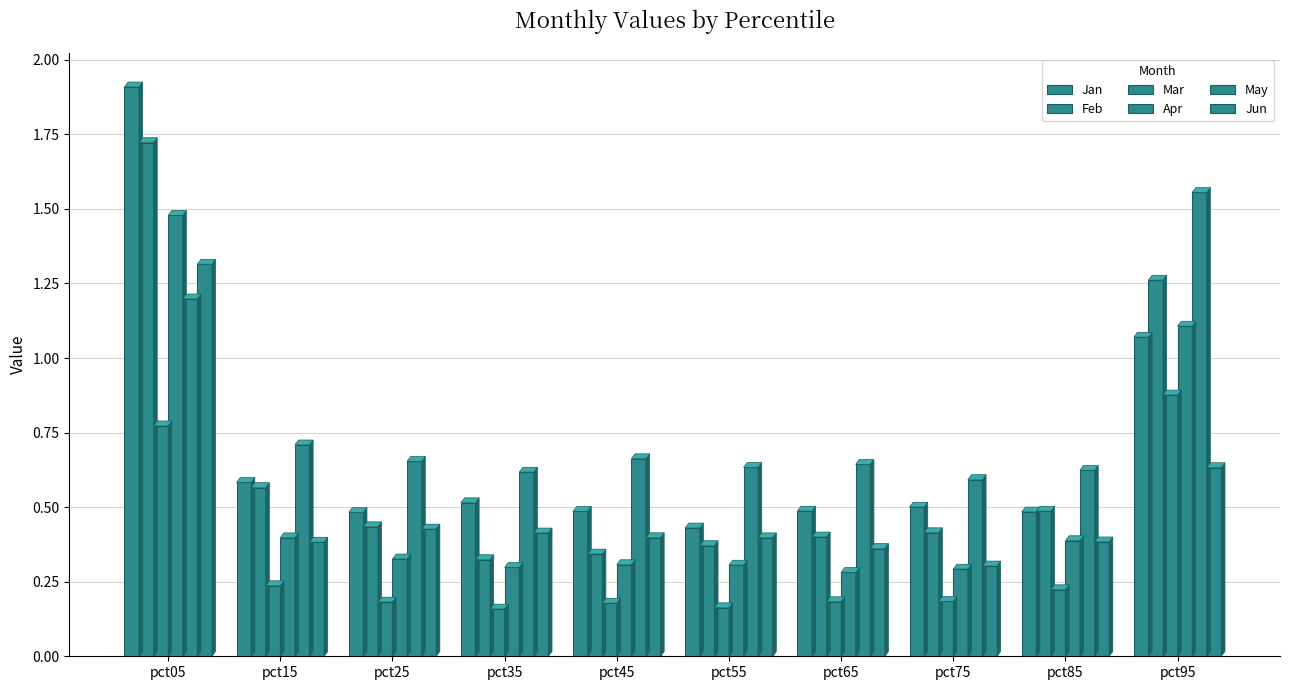

Which series has the widest spread of values?

Jan